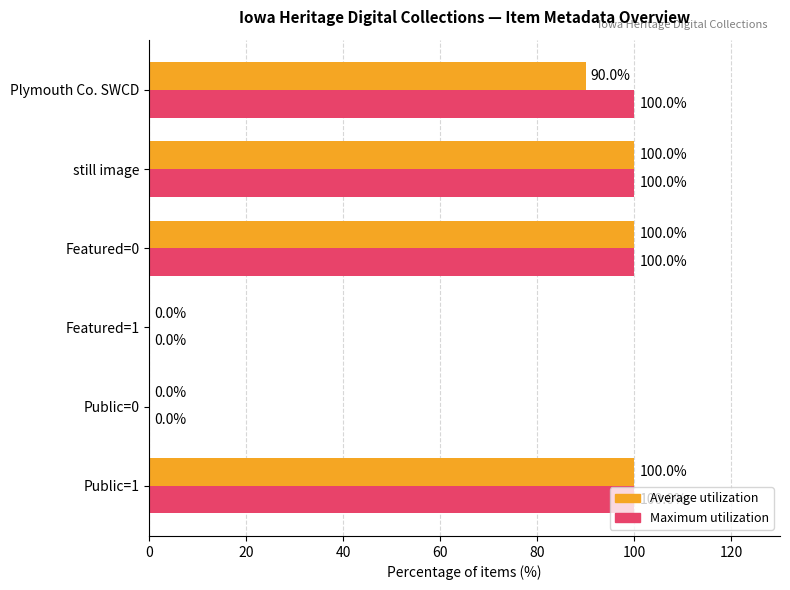

Which series has the largest total across all categories?

Maximum utilization